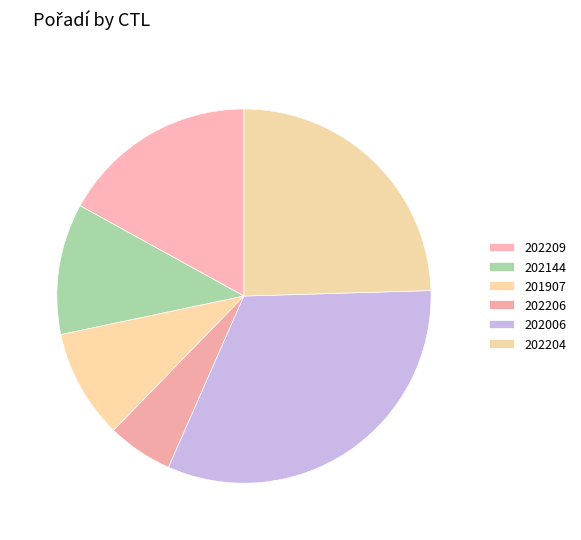

How many slices are in this pie chart?

6